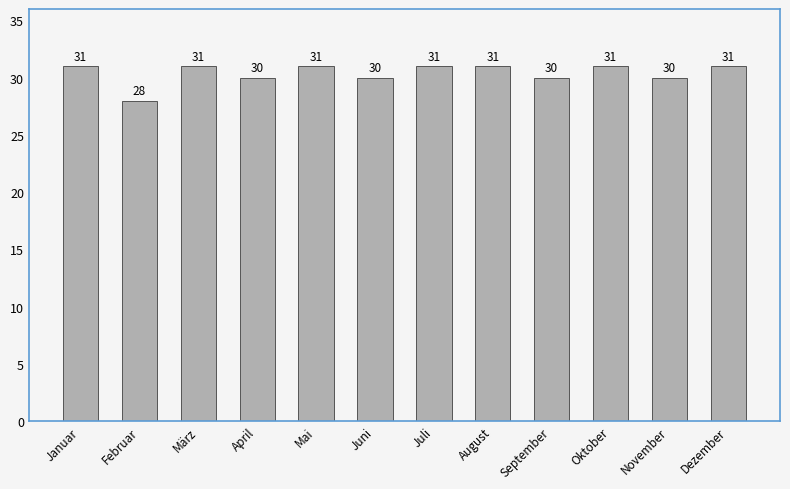

What is the value of the 10th bar from the left?

31